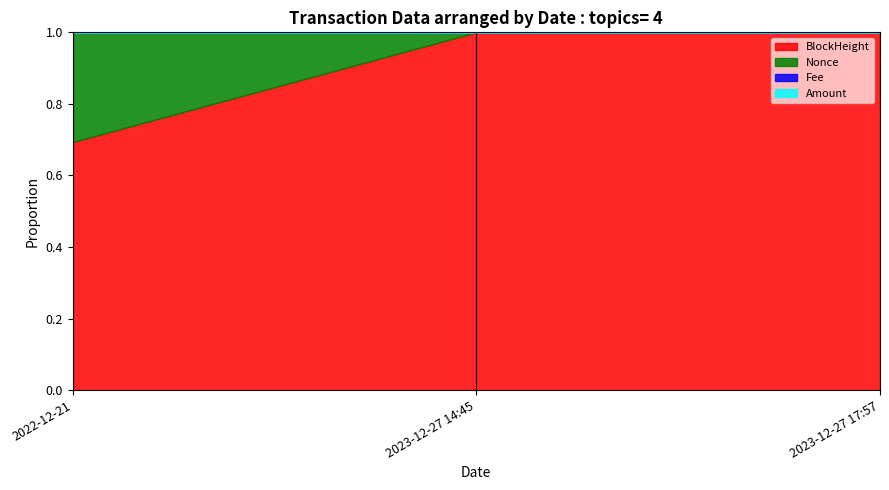

What is the value of the BlockHeight point at the 2nd from the left?

1.0